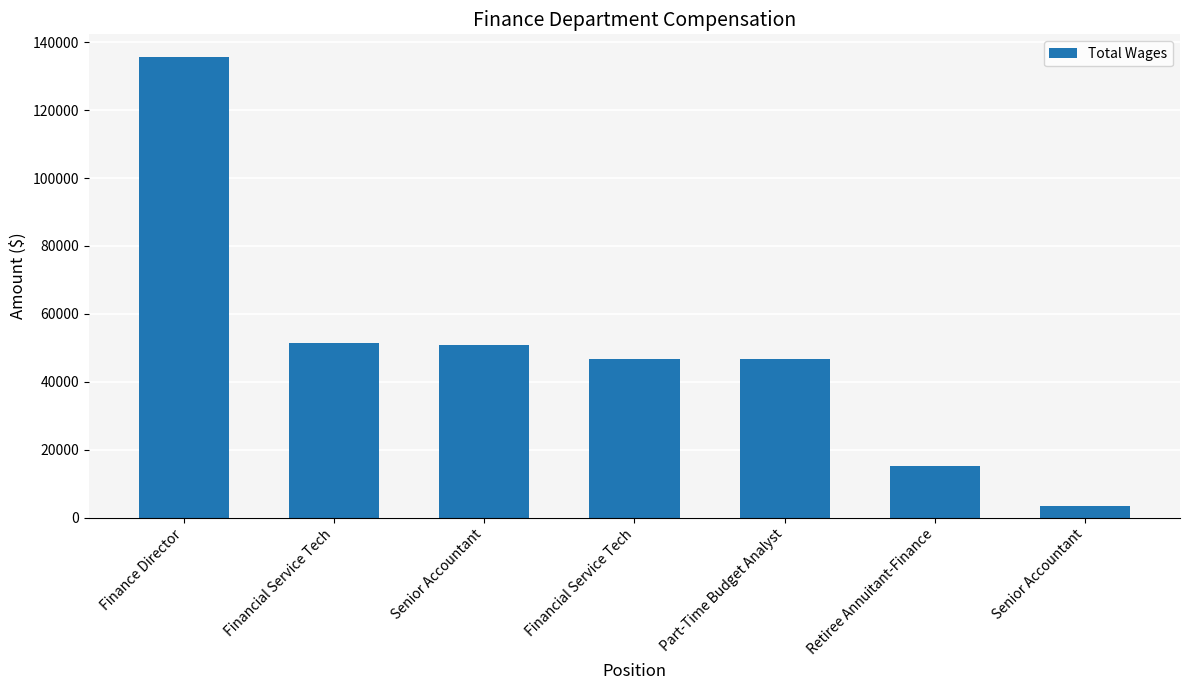

How many bars are there in total?

7